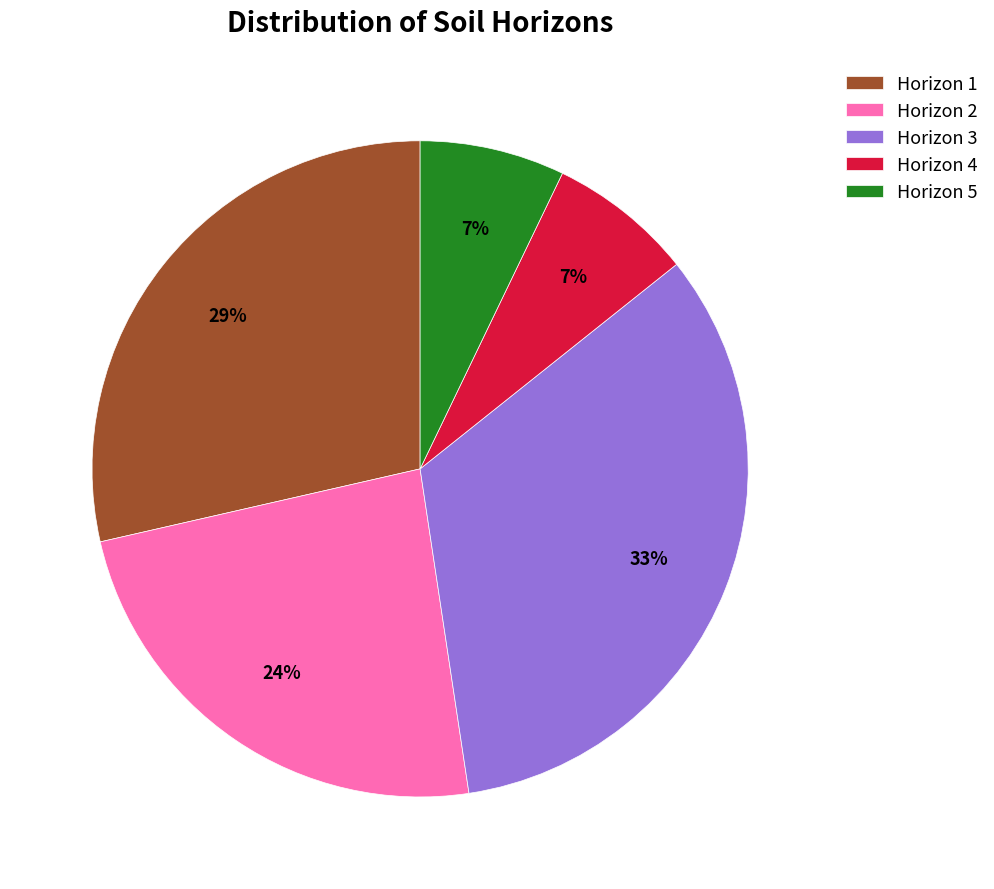

True or false: Horizon 5 accounts for 1% of the total.

False